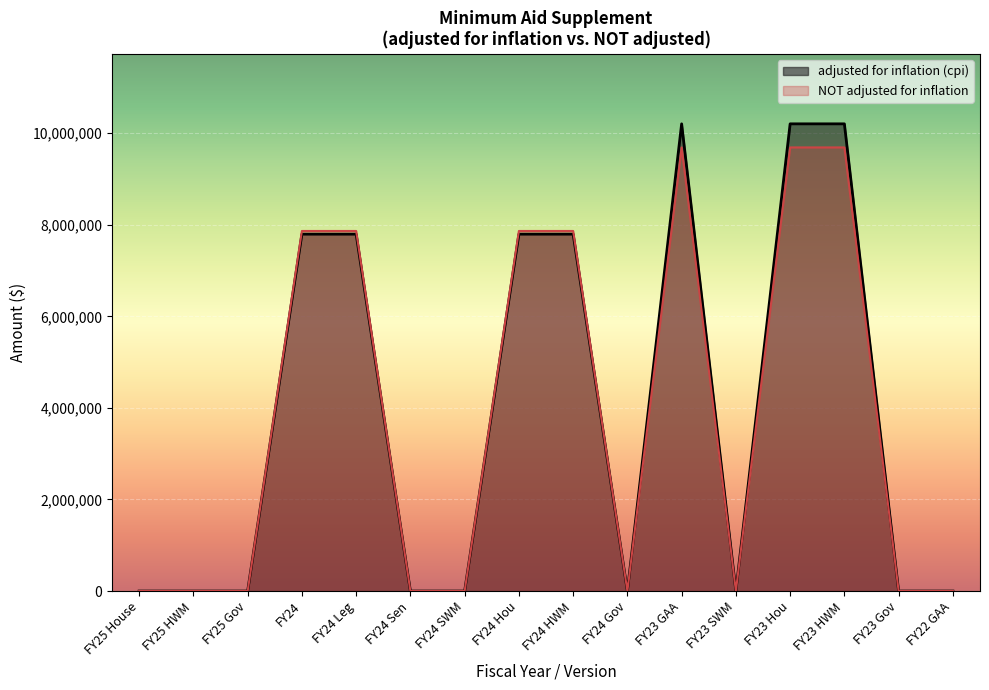

How many series are shown in this chart?

2